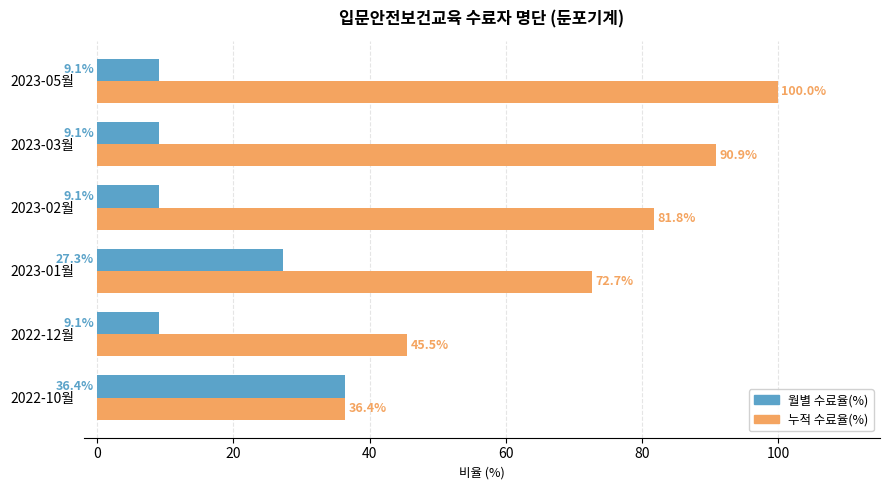

Which series has the largest total across all categories?

누적 수료율(%)